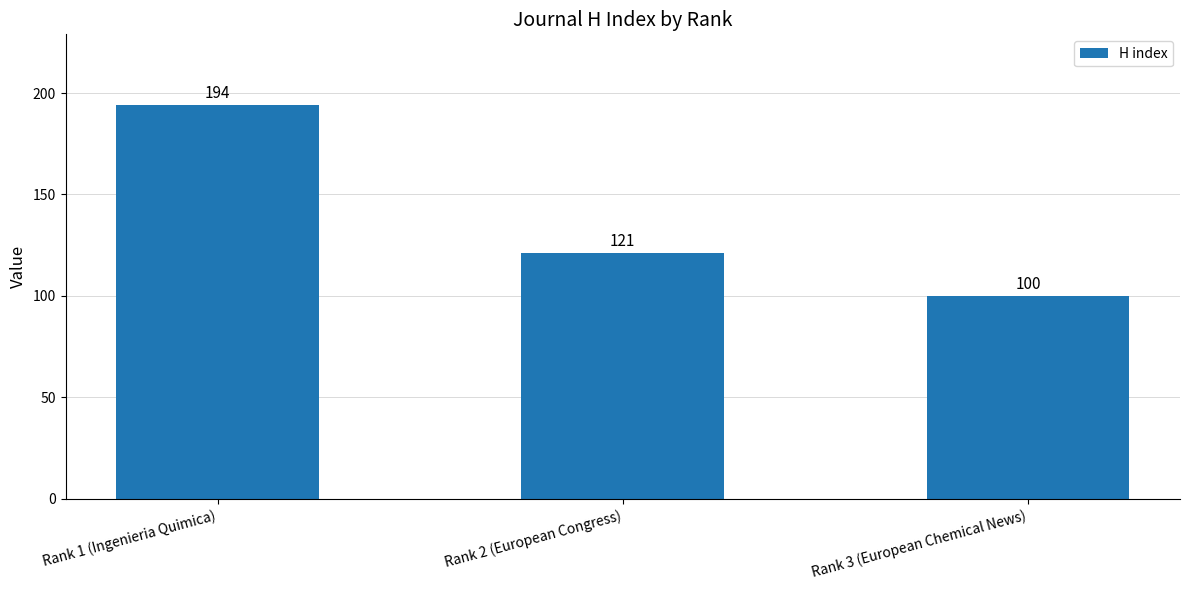

What is the change in value from Rank 1 (Ingenieria Quimica) to Rank 3 (European Chemical News)?

-94